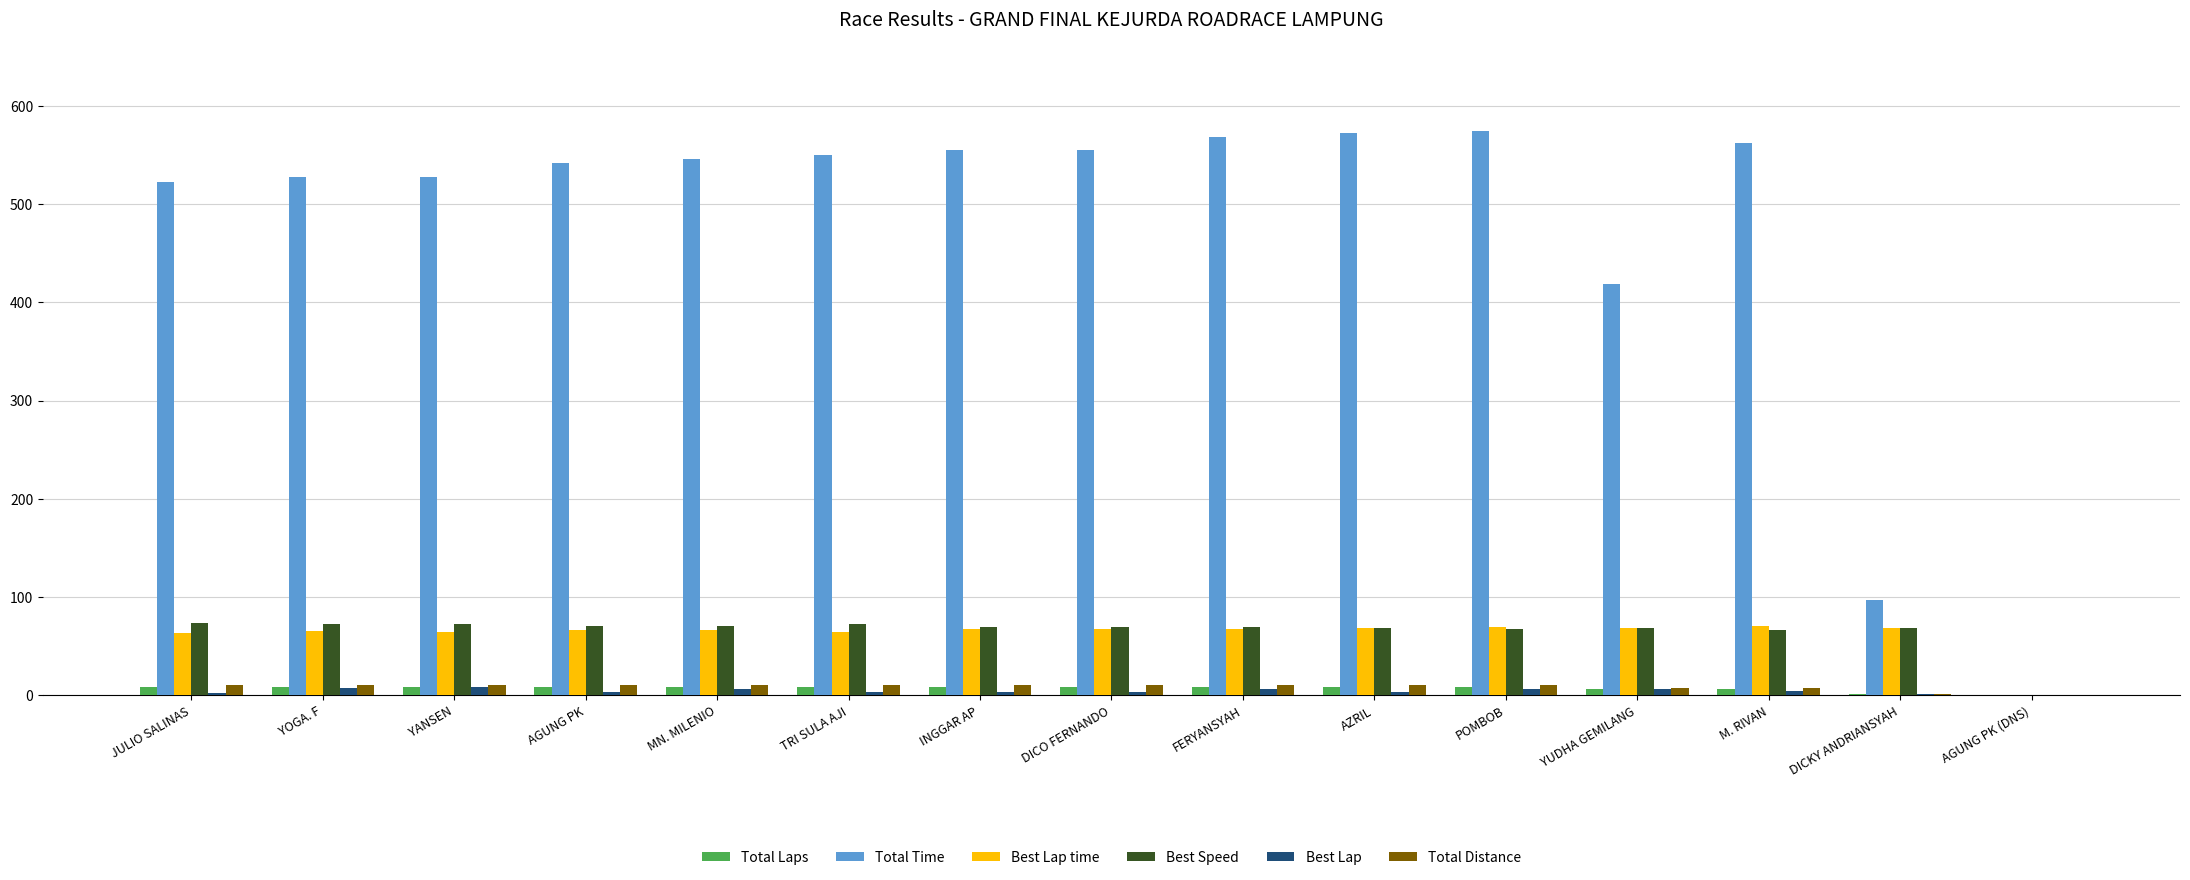

What are all the series names shown in the legend?

Total Laps, Total Time, Best Lap time, Best Speed, Best Lap, Total Distance